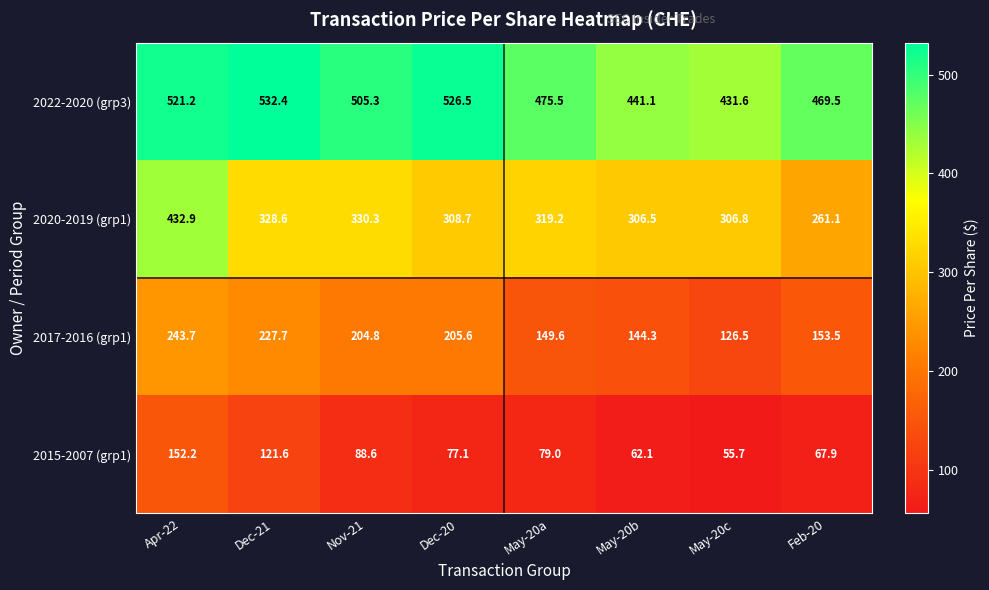

True or false: 2015-2007 (grp1) has a value of 67.9 at Feb-20.

True